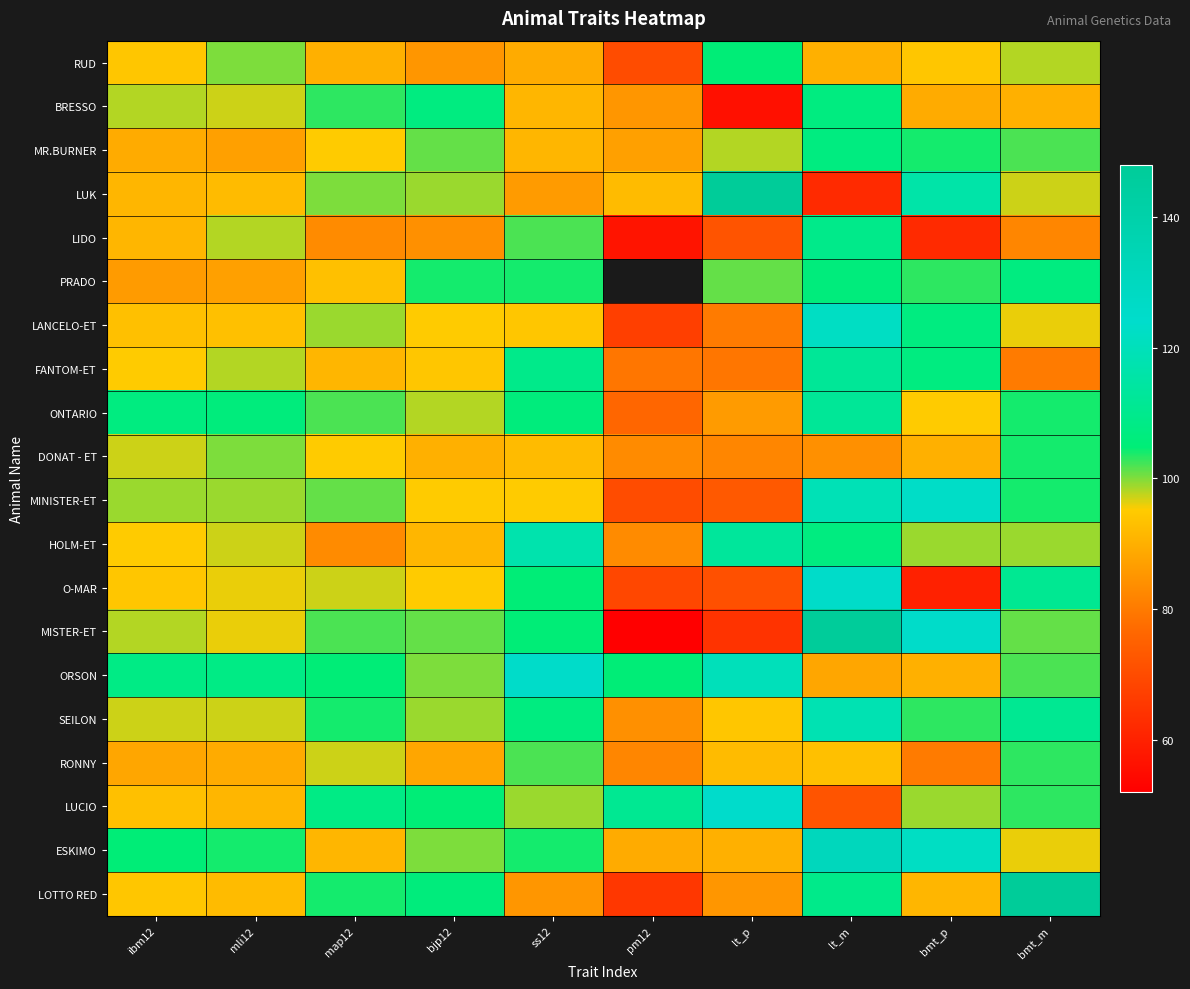

What is the sum of the FANTOM-ET values at ss12 and bmt_m?

189.0